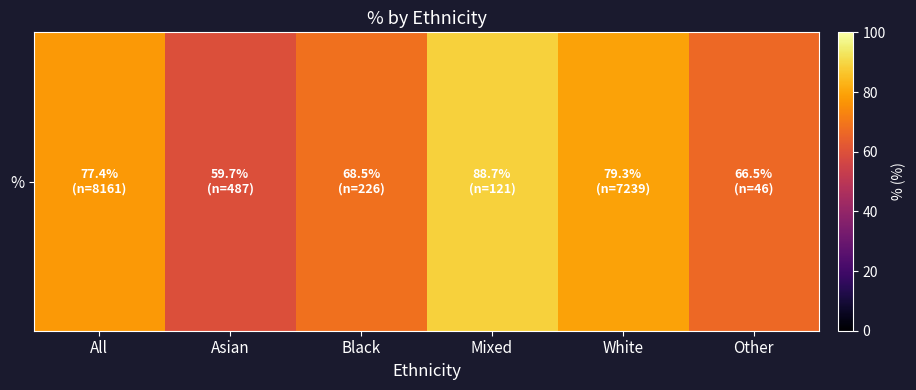

What is the difference between the maximum and minimum values?

29.0